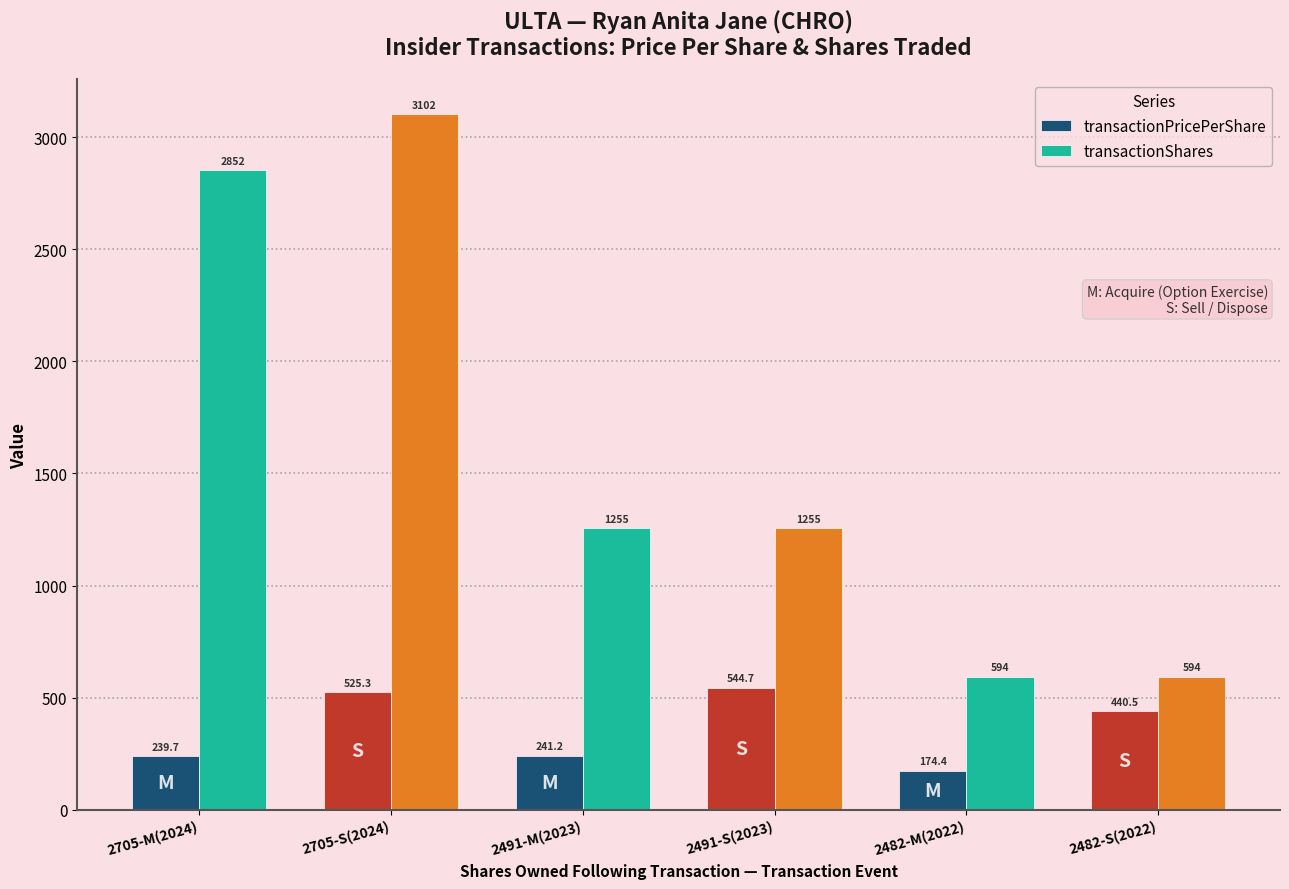

True or false: transactionShares has a value of 927.5 at 2482-M(2022).

False